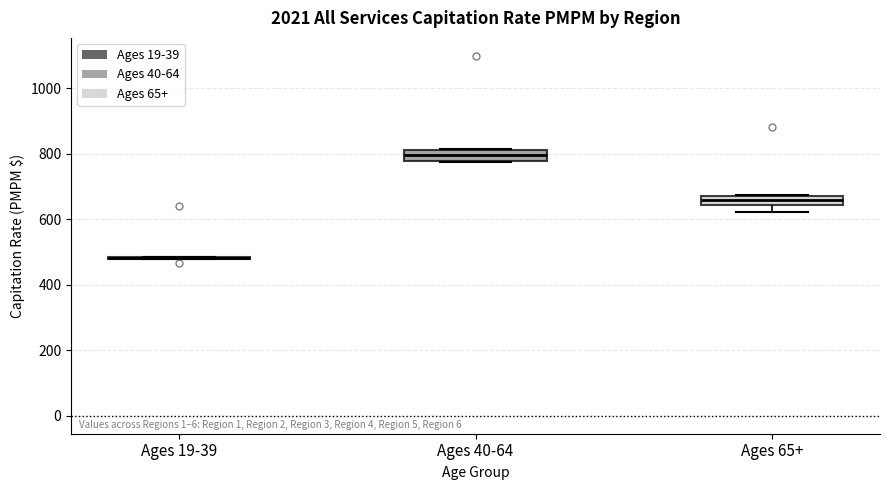

Where does the median line of the box for Ages 40-64 sit on the y-axis? The values are not printed on the chart, so give them approximately, as read against the axis.

800